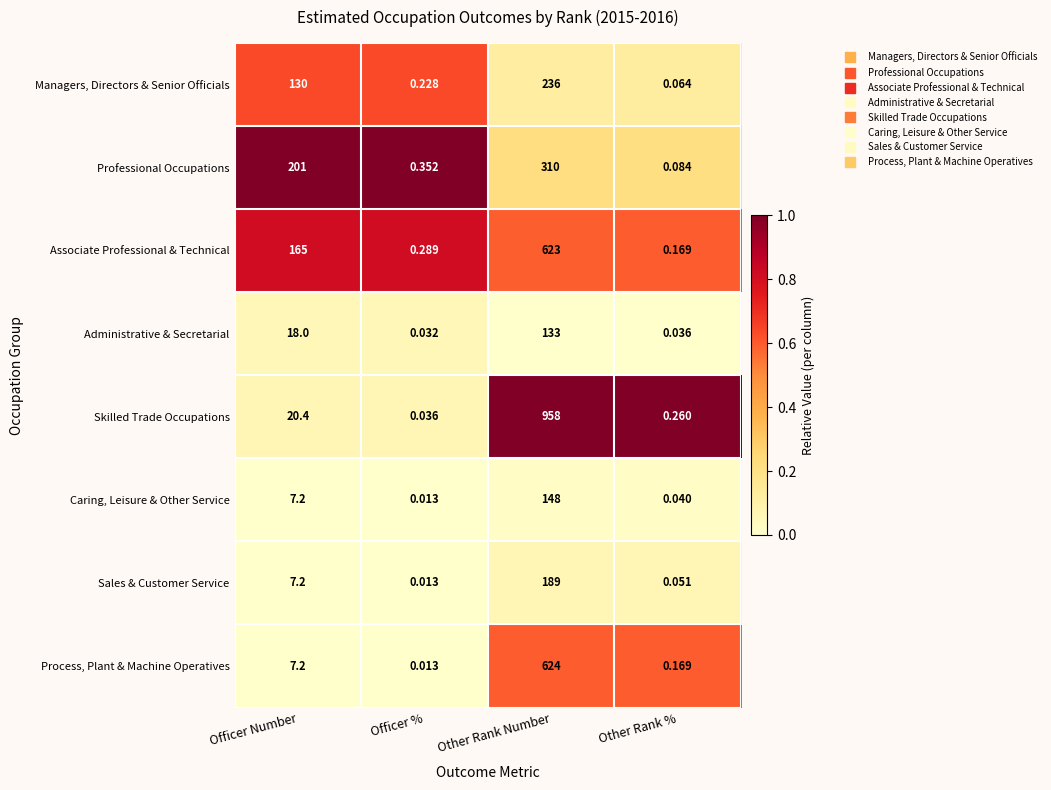

List the series in order of their peak value, highest first.

Skilled Trade Occupations, Process, Plant & Machine Operatives, Associate Professional & Technical, Professional Occupations, Managers, Directors & Senior Officials, Sales & Customer Service, Caring, Leisure & Other Service, Administrative & Secretarial